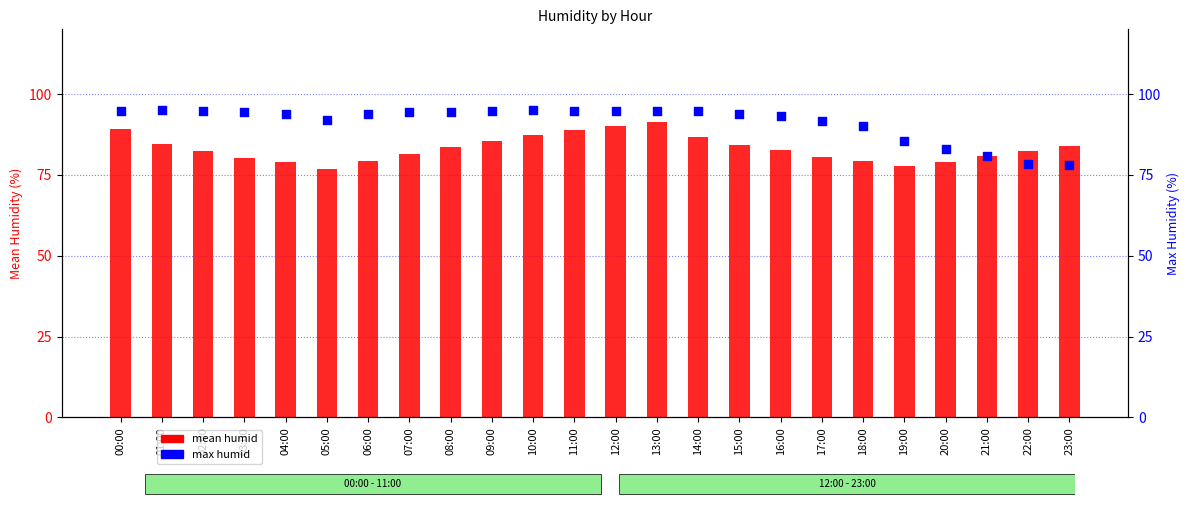

At which category is the sum across all series the highest?

13:00